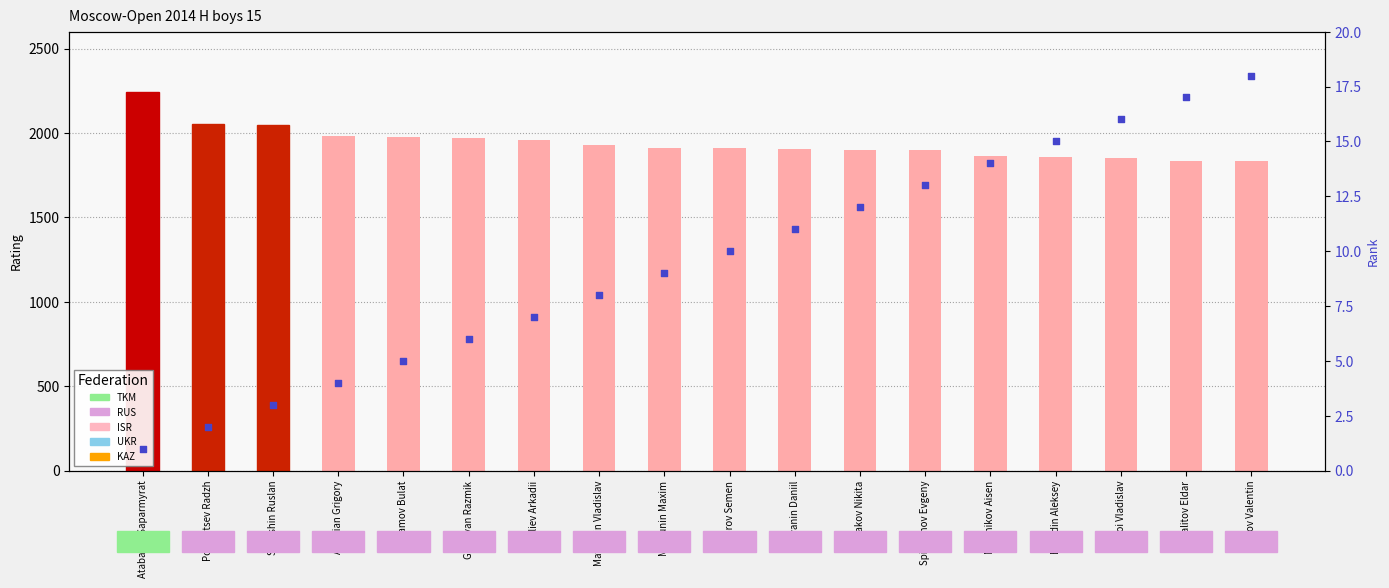

Which series reaches the maximum Y coordinate?

Rating